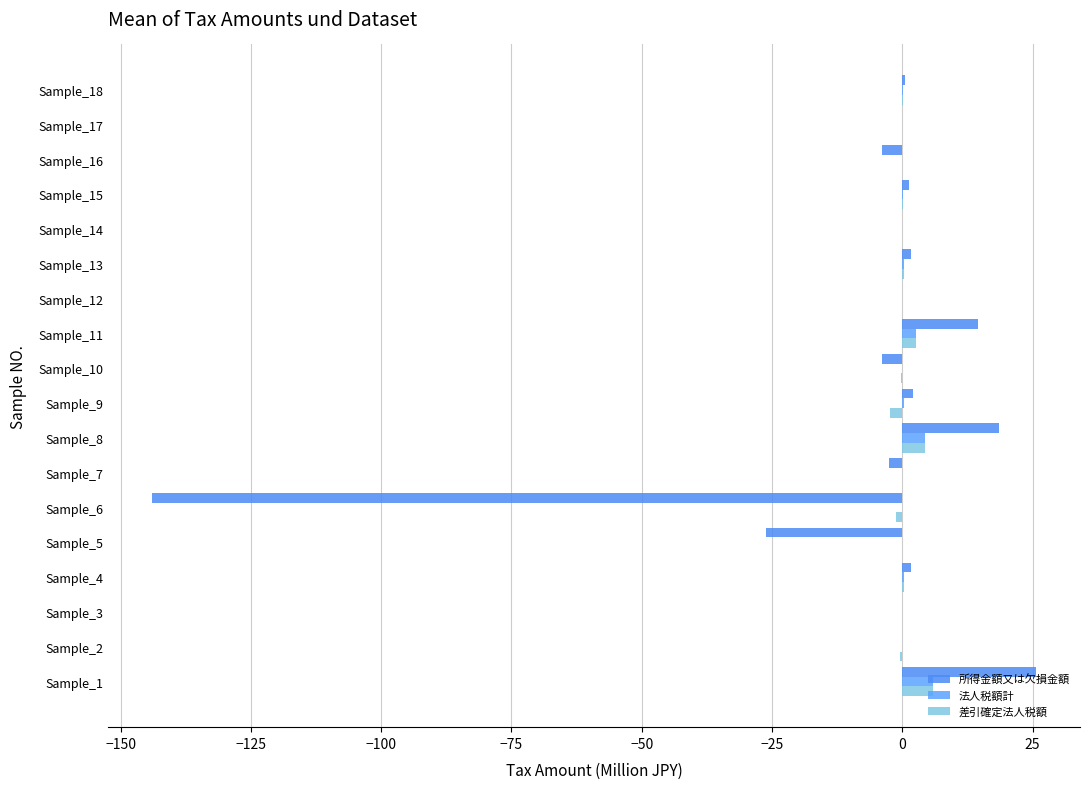

How many categories are shown in the chart?

18